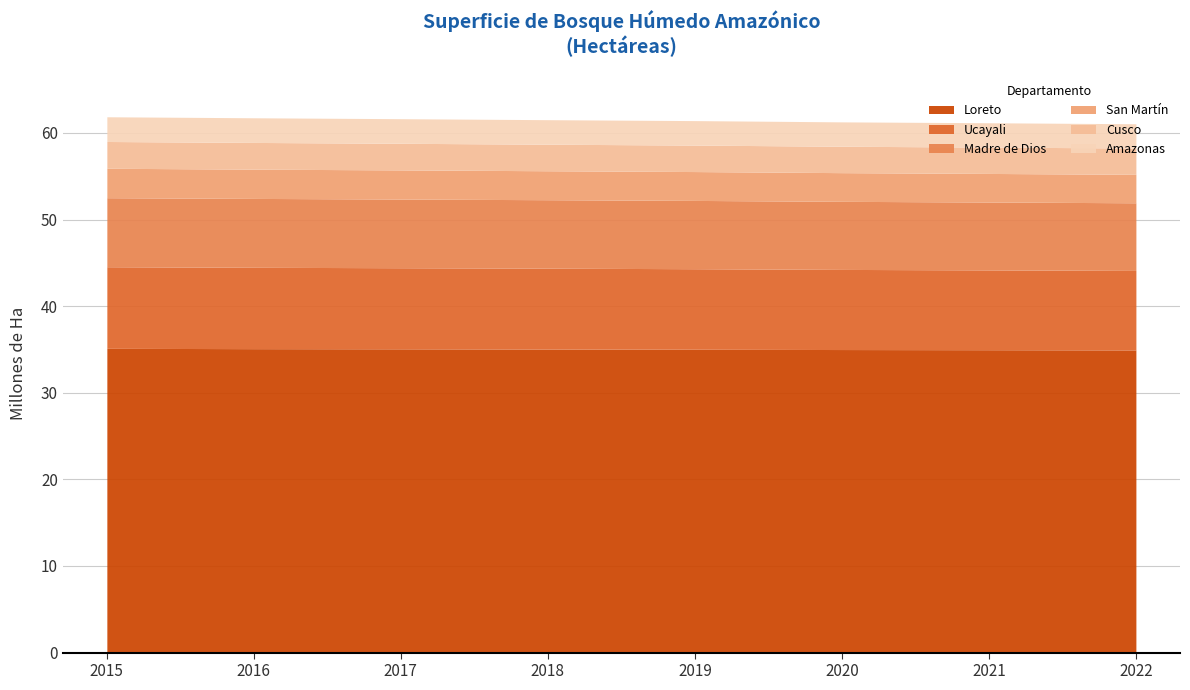

The value of Loreto at 2017 is 35.1. True or false?

True